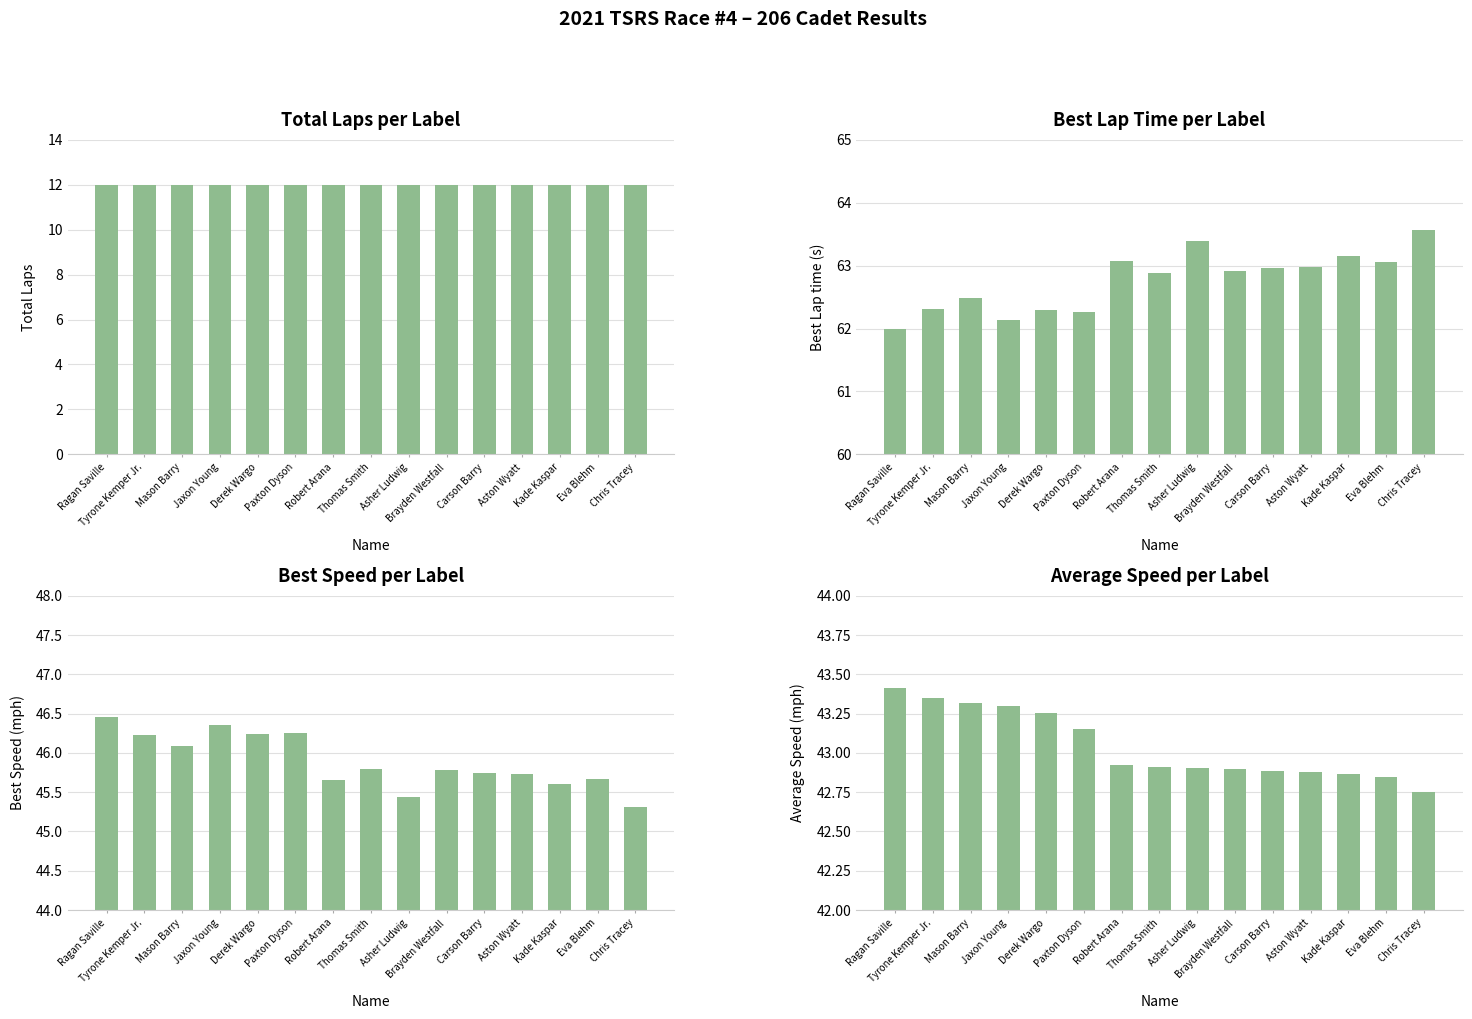

Is the value of Best Speed at Jaxon Young greater than the value of Average Speed at Robert Arana?

Yes